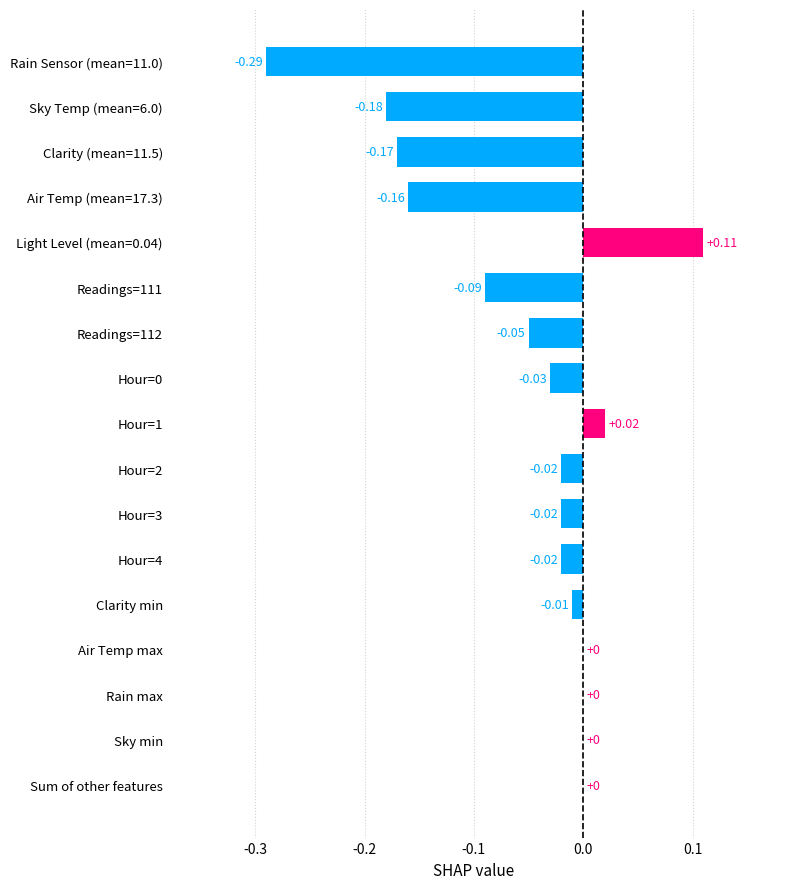

What is the sum of all values?

-0.9